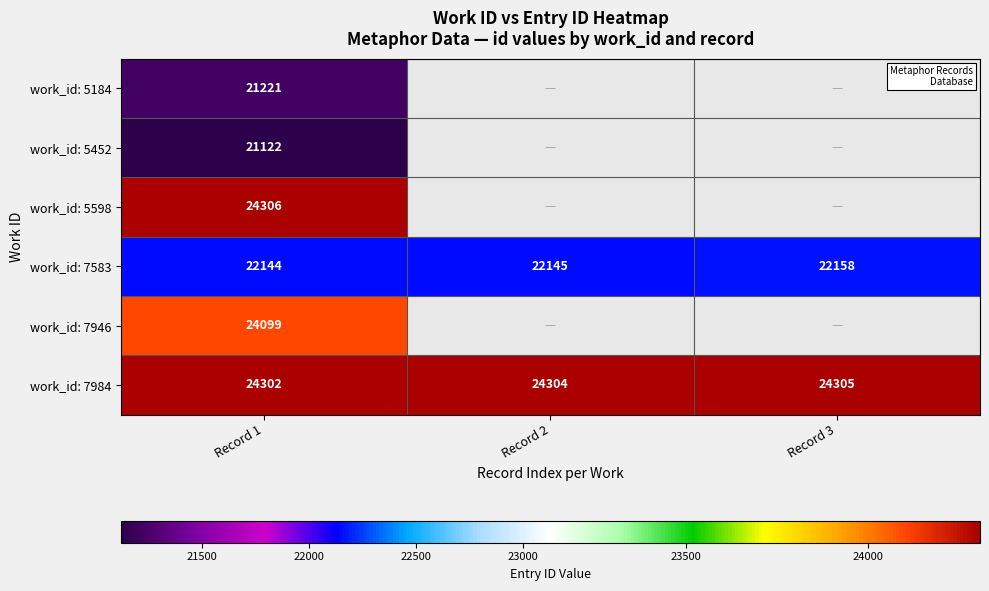

At which category is the sum across all series the highest?

Record 1